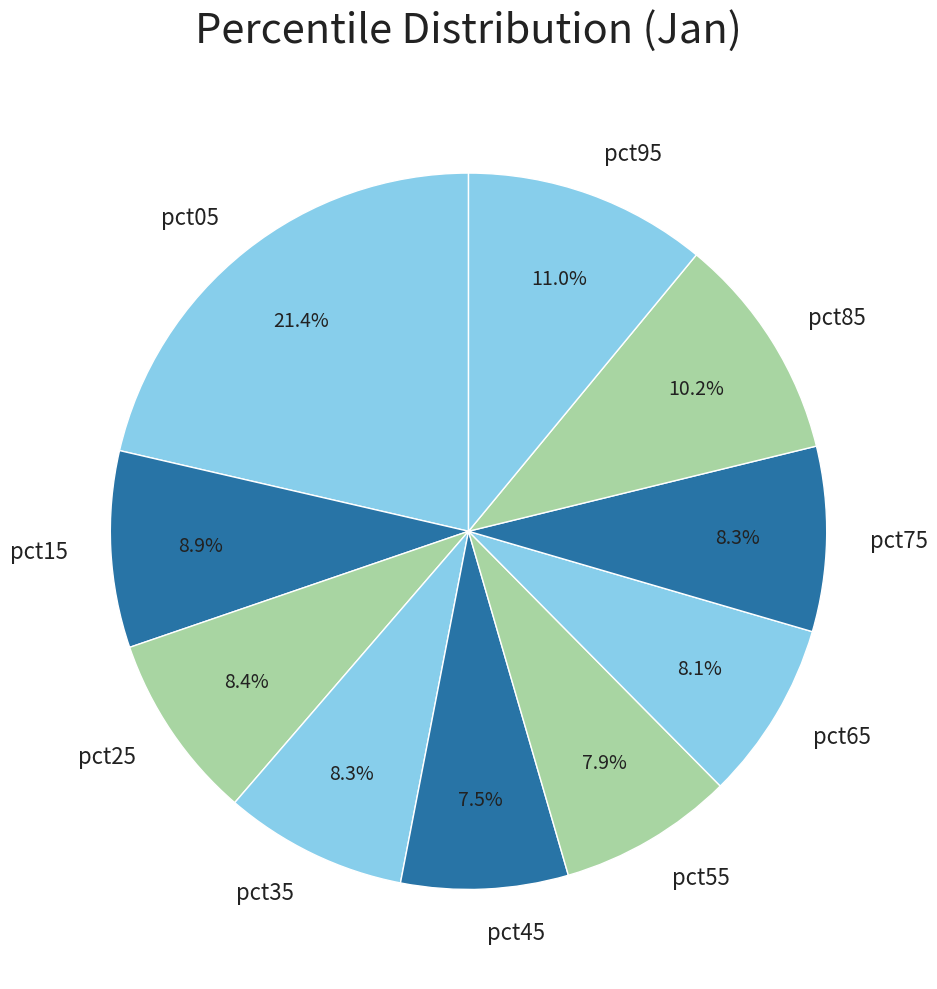

Which category has the biggest portion of the pie?

pct05